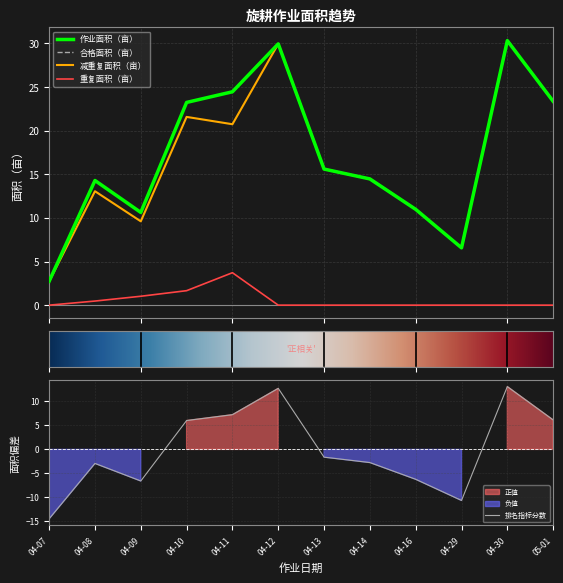

How many interior local valleys does the 减重复面积（亩） series have?

3